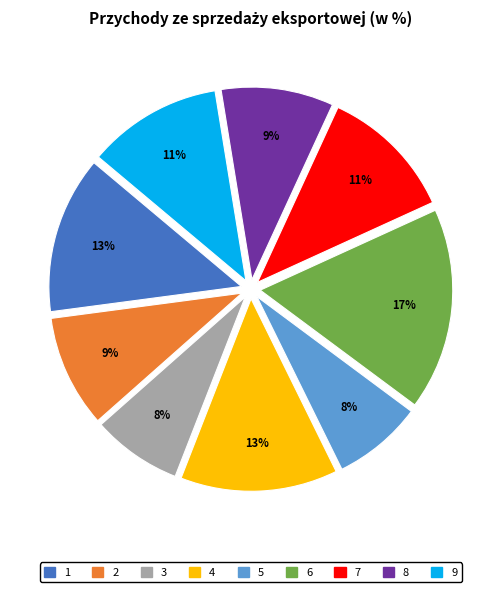

Combined, do 9 and 4 account for over 50%?

No